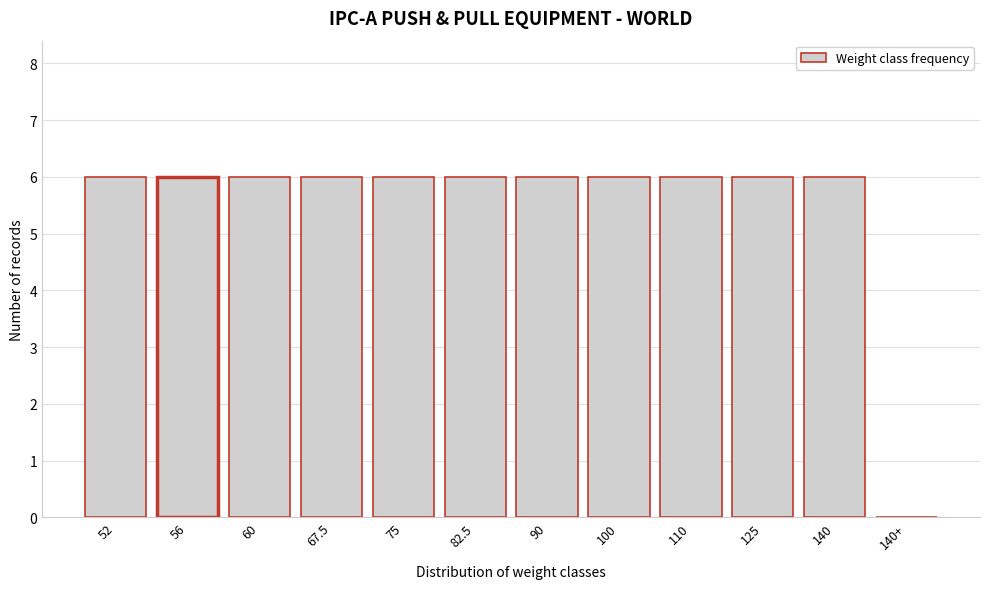

Reading left to right, list all the values displayed in this chart.

52=6	56=6	60=6	67.5=6	75=6	82.5=6	90=6	100=6	110=6	125=6	140=6	140+=0